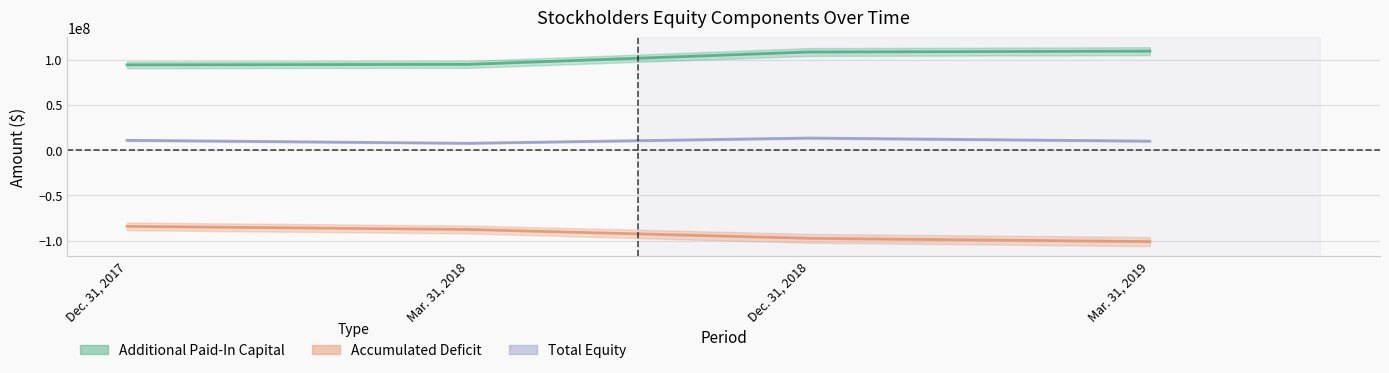

Which series has the widest spread of values?

Accumulated Deficit